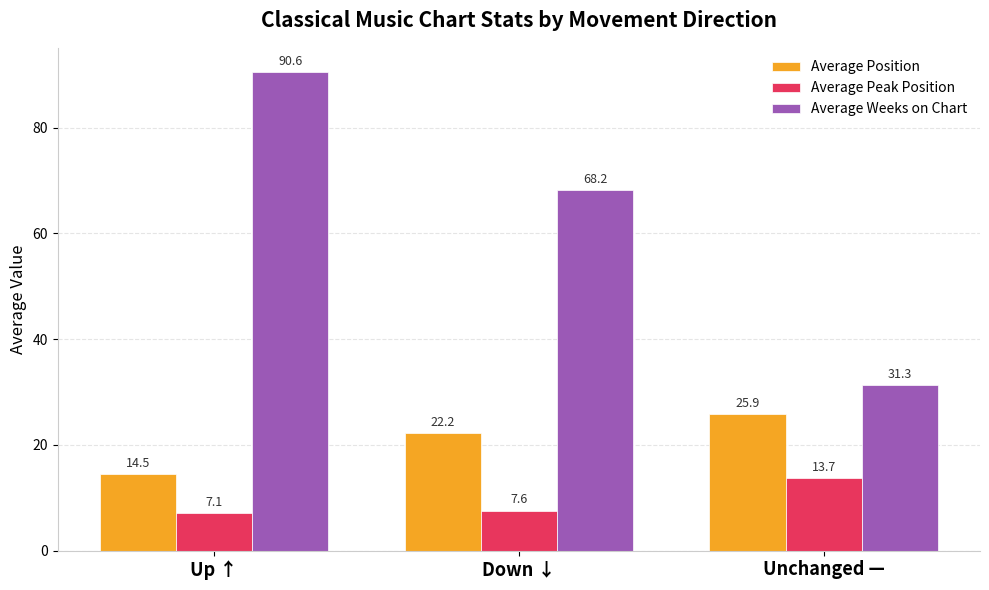

How many values in the Average Weeks on Chart series exceed 68?

2